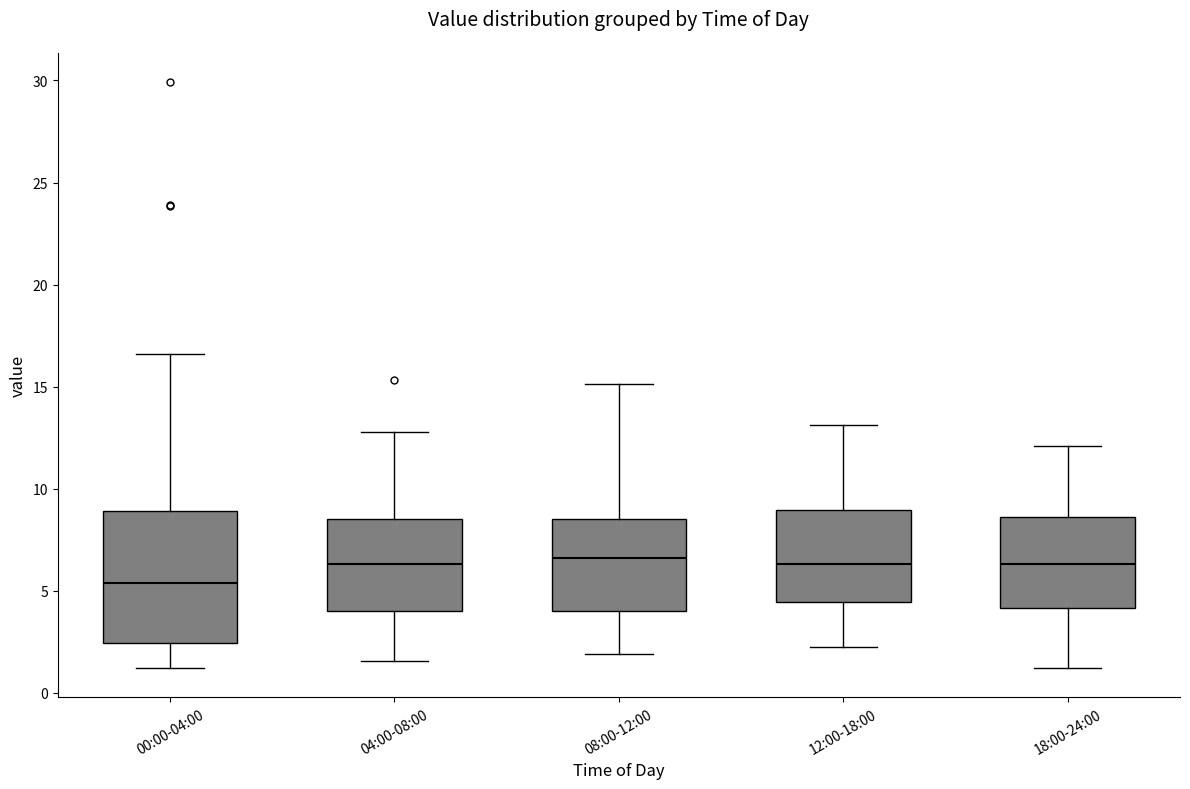

Reading left to right, read every box against the y-axis: the position of its median line, the range the box covers, and the ends of its whiskers. The values are not printed on the chart, so give them approximately, as read against the axis.

00:00-04:00: median 5.5, box 2.5 to 9.0, whiskers 1.0 to 16.5
04:00-08:00: median 6.5, box 4.0 to 8.5, whiskers 1.5 to 13.0
08:00-12:00: median 6.5, box 4.0 to 8.5, whiskers 2.0 to 15.0
12:00-18:00: median 6.5, box 4.5 to 9.0, whiskers 2.0 to 13.0
18:00-24:00: median 6.5, box 4.0 to 8.5, whiskers 1.0 to 12.0